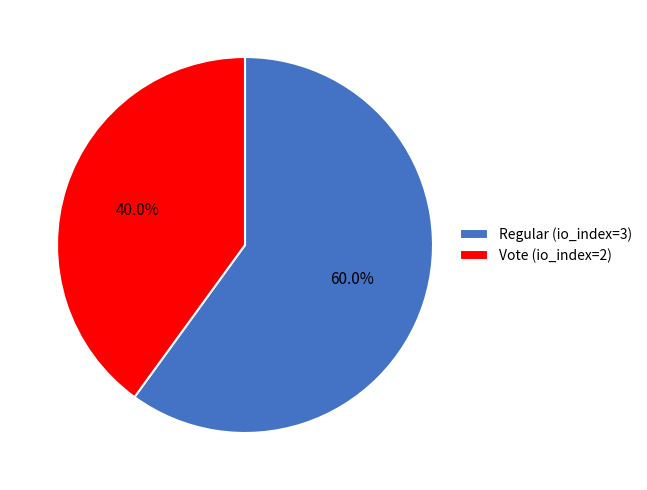

To the nearest percent, what is the difference between the Vote (io_index=2) and Regular (io_index=3) slice percentages?

20%